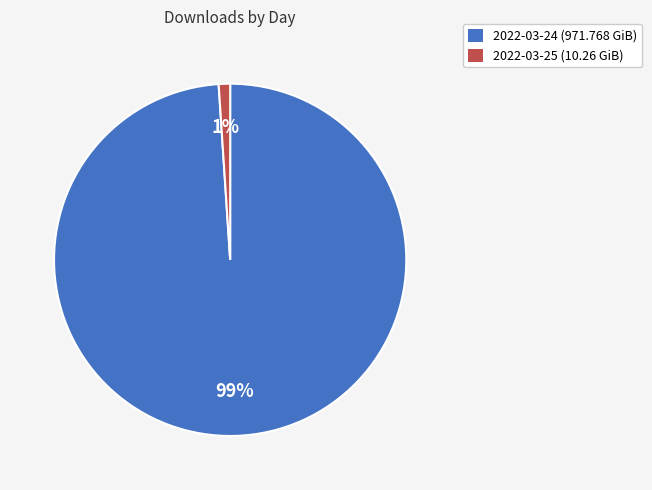

Count the number of slices in the pie.

2